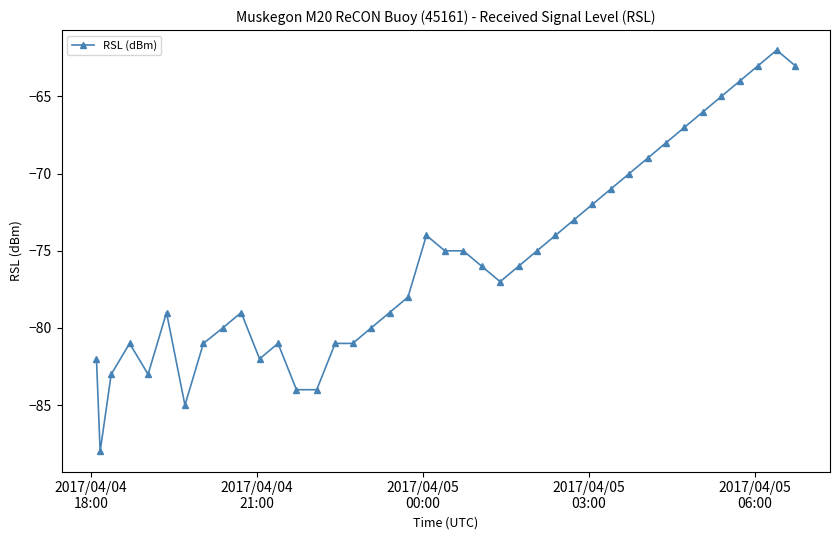

Does the chart have visible grid lines?

No